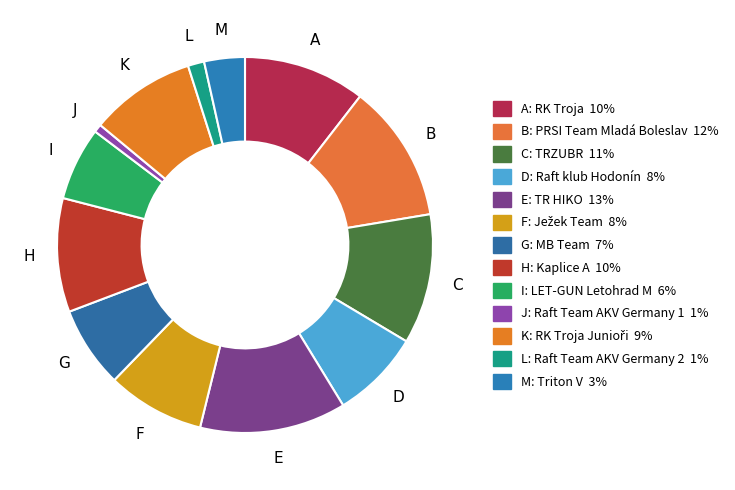

Combined, do M and L account for over 50%?

No